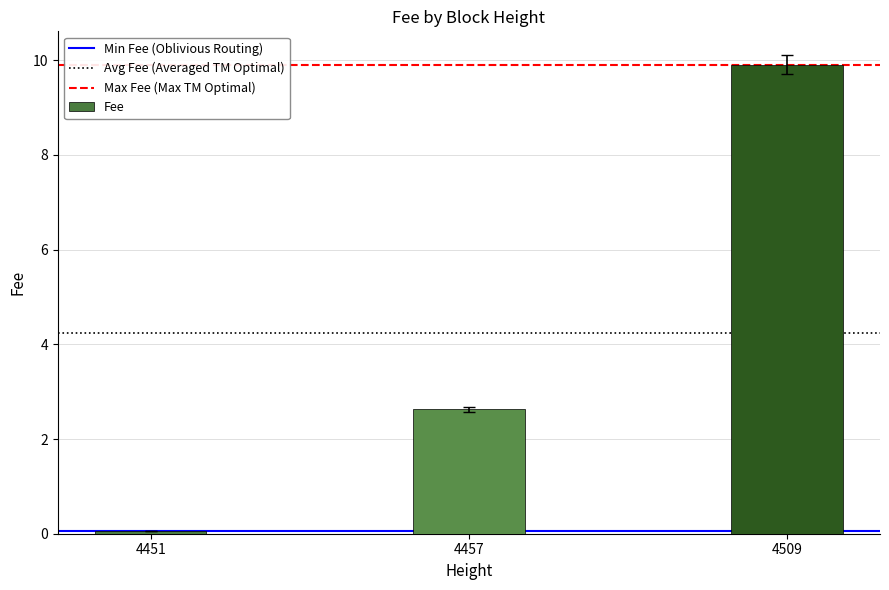

What is the value of the 3rd bar from the left?

9.9